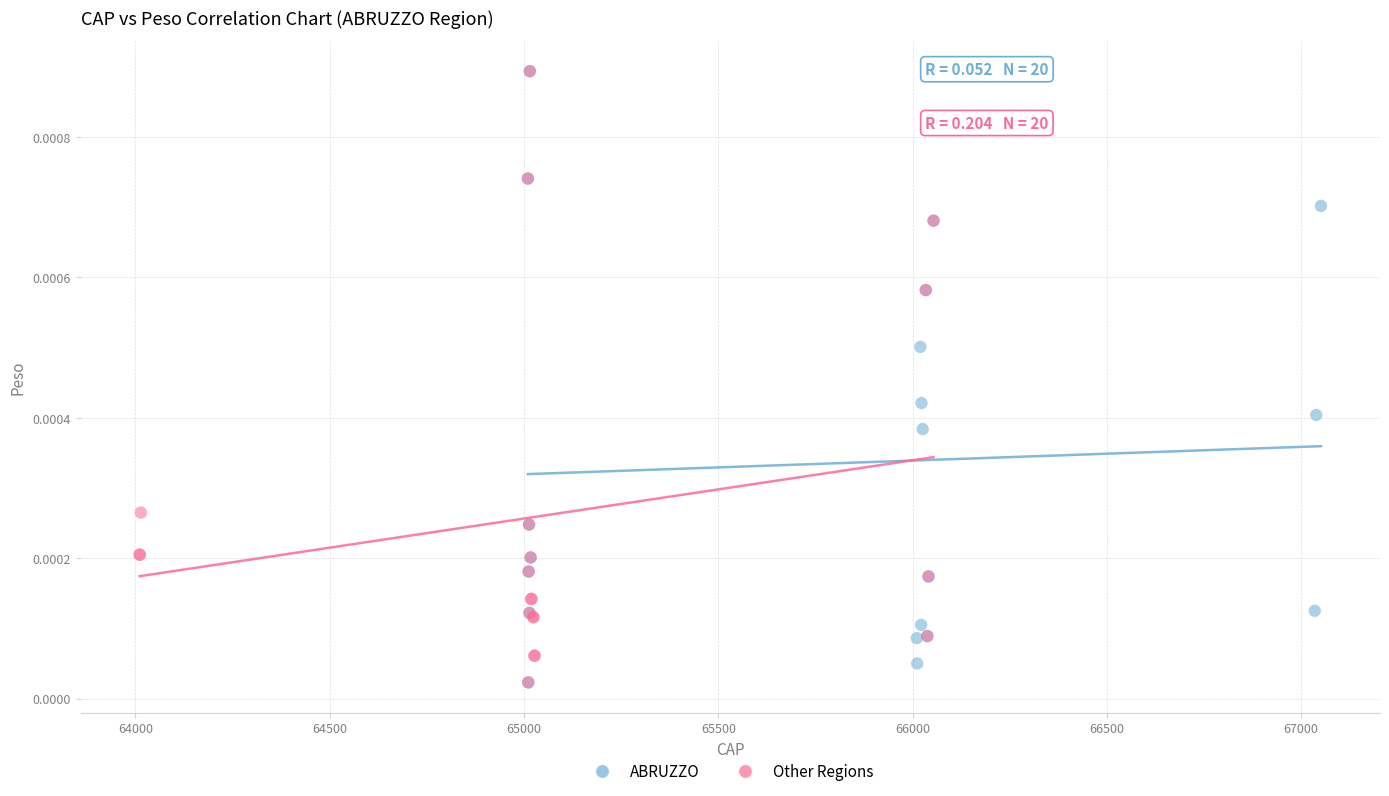

What are all the series names shown in the legend?

ABRUZZO, Other Regions